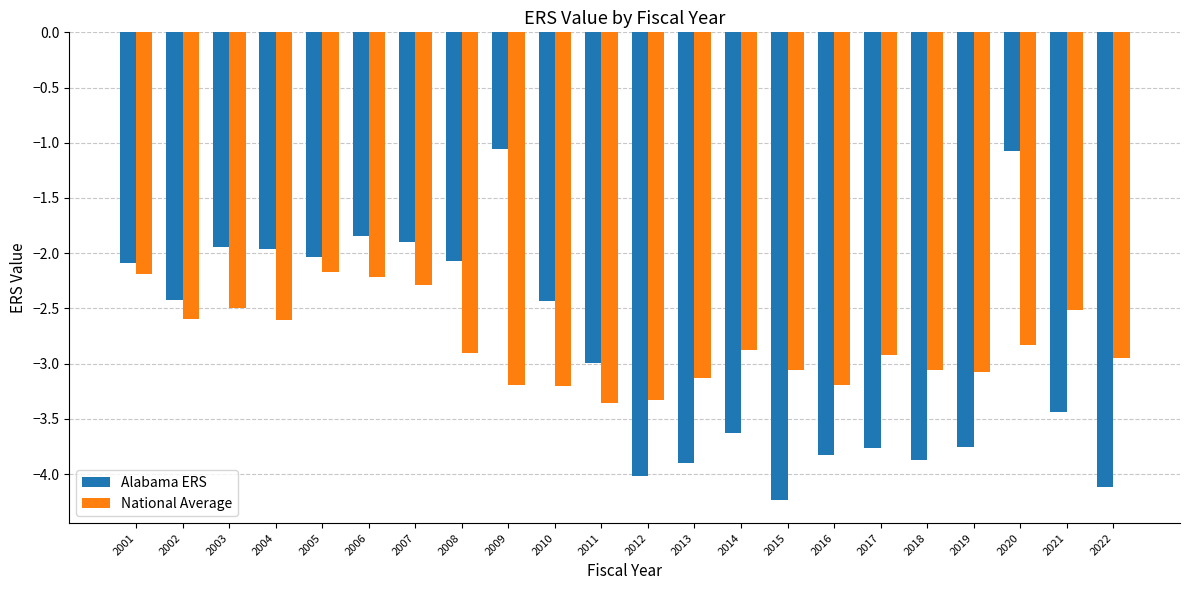

What is the value of the Alabama ERS bar at the 18th from the left?

-3.9